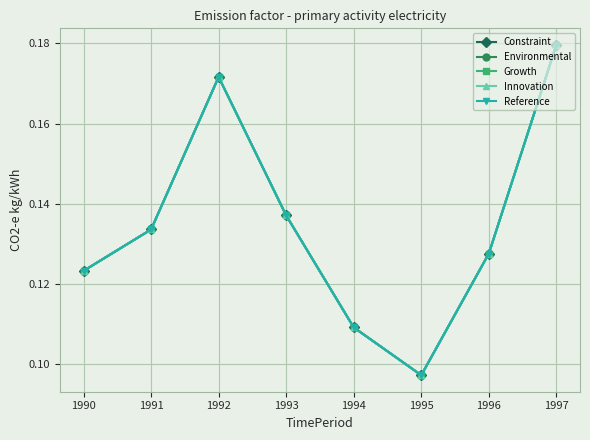

Is this an area chart (filled region under the line)?

No